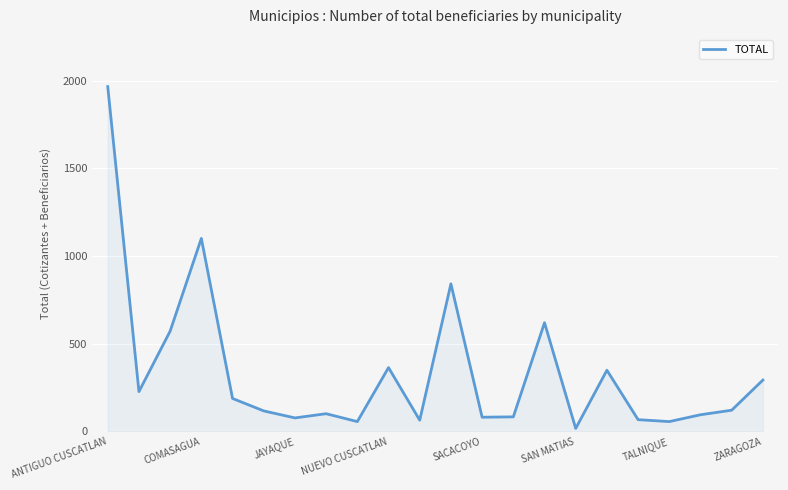

Reading left to right, extract all data points from this chart.

1967	227	572	1101	188	117	77	101	56	364	64	842	81	83	620	17	349	67	56	95	121	293